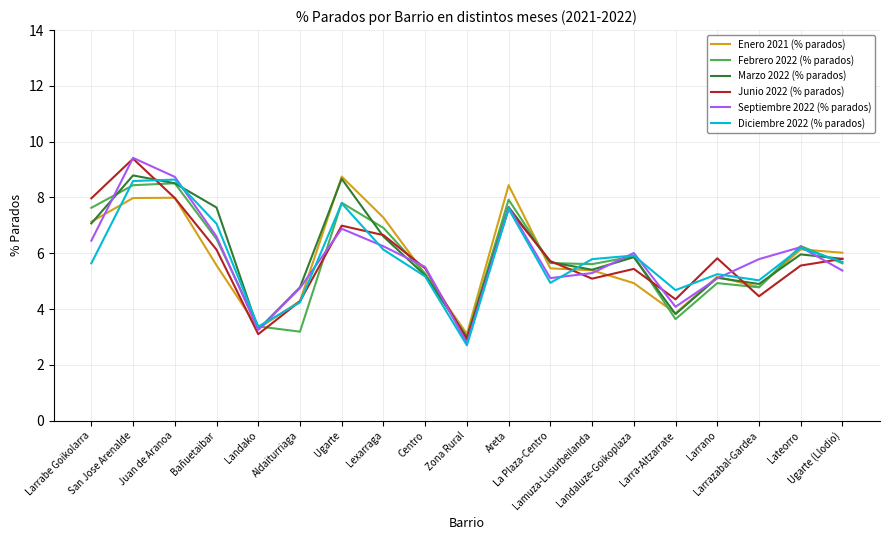

What is the difference between the highest and lowest values at Bañuetaibar?

2.1